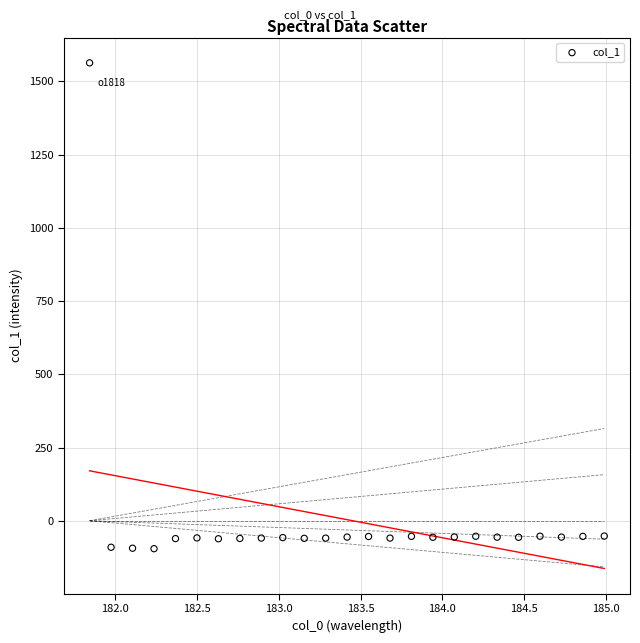

What is the range of X values (max minus min)?

3.1